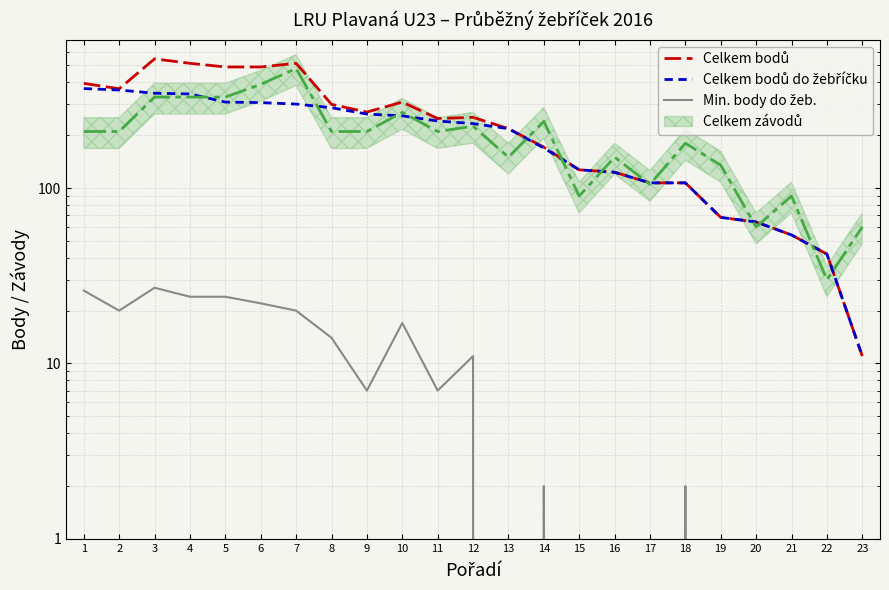

What is the sum of the Celkem bodů values at 9 and 17?

378